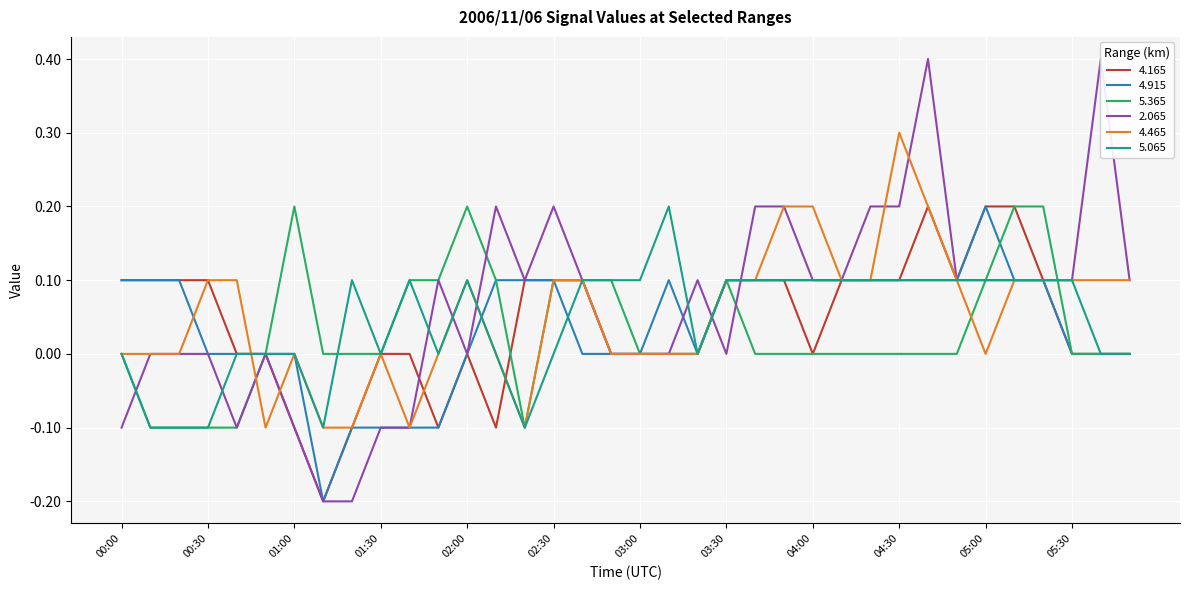

True or false:   5.065 has more than 0 points higher than both neighbors.

True